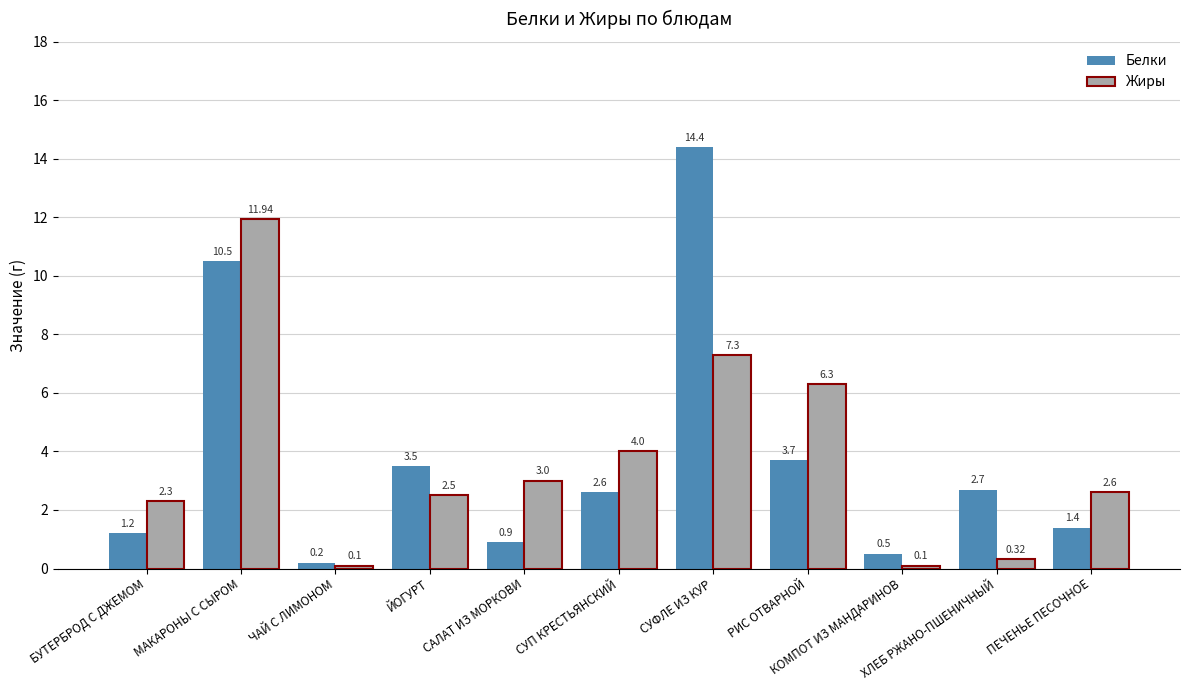

How many distinct data groups are displayed?

2